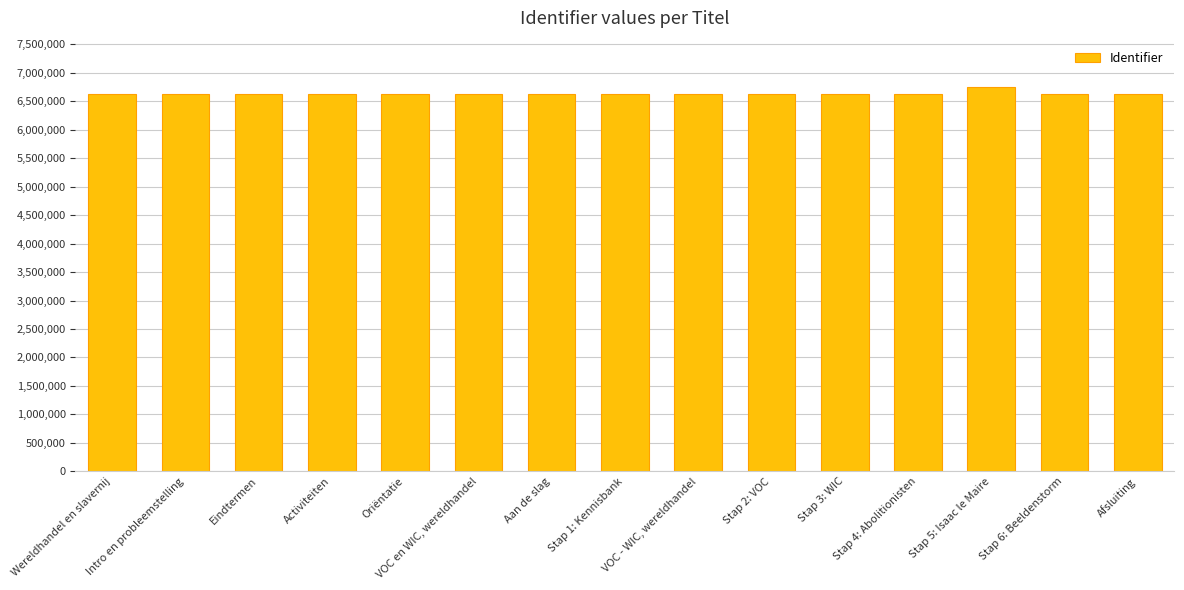

Read the value at Eindtermen.

6620576